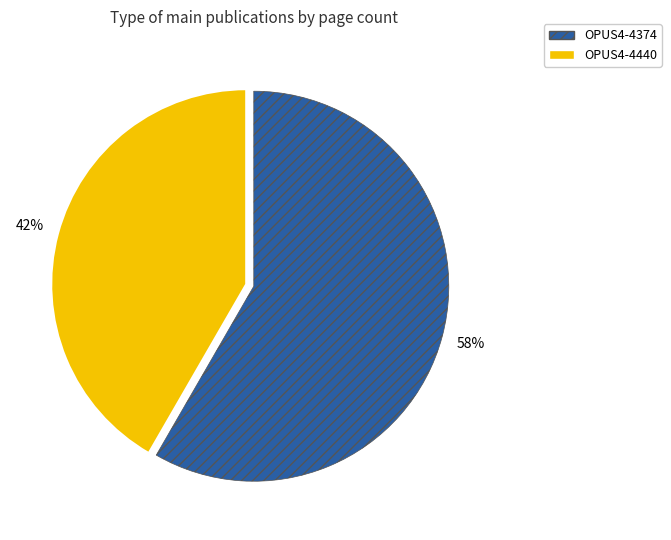

To the nearest percent, what is the average slice percentage?

50%